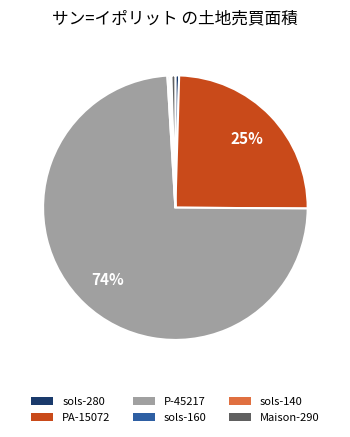

Is there a majority slice in this chart?

Yes